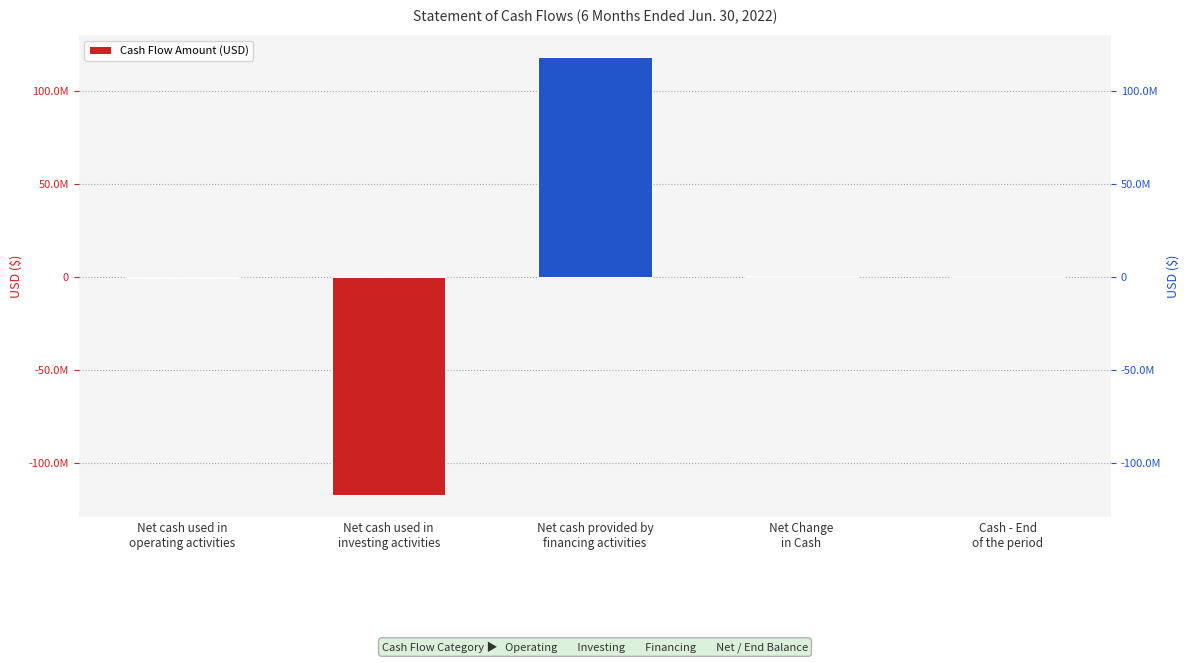

At which category does the chart reach its minimum across all series?

Net cash used in
investing activities